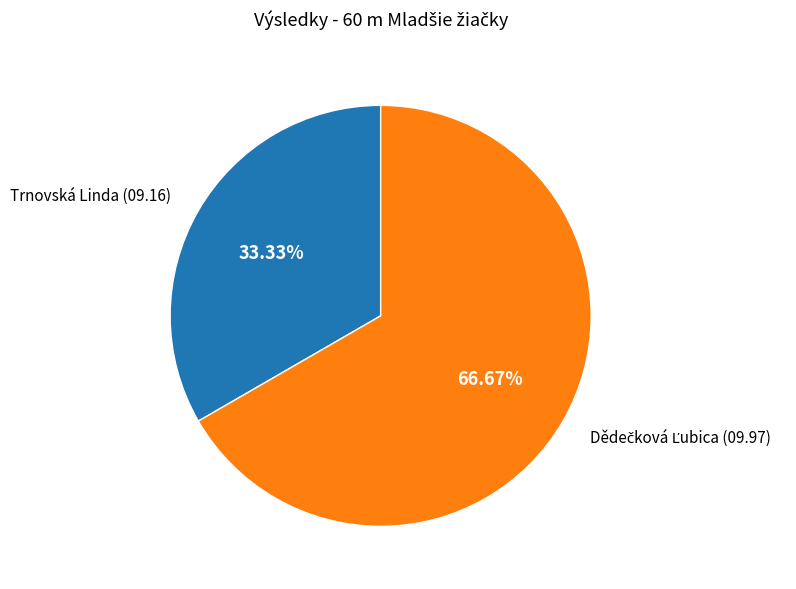

Count the number of slices in the pie.

2